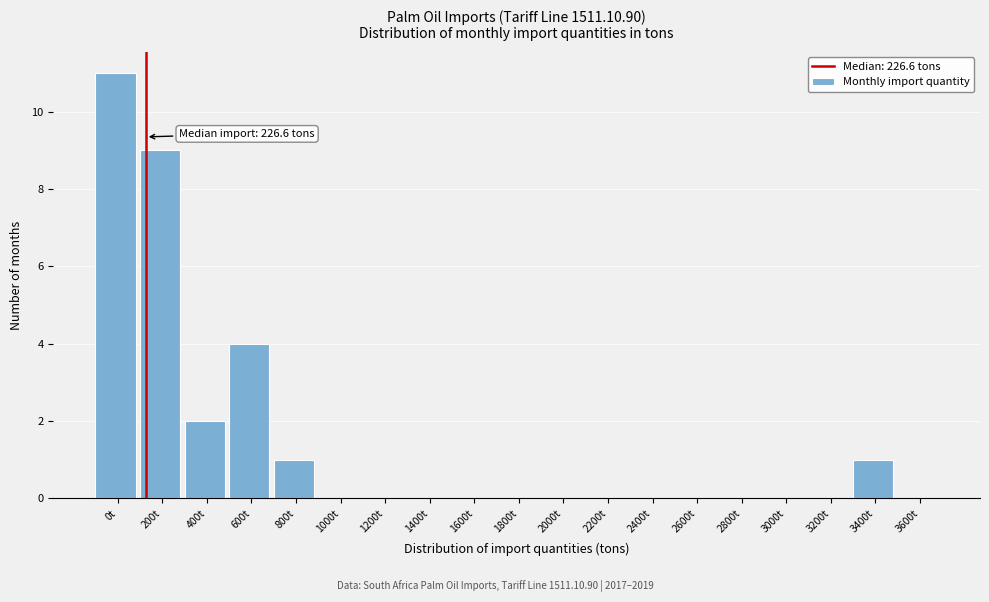

Reading left to right, list all the values displayed in this chart.

0t=11	200t=9	400t=2	600t=4	800t=1	1000t=0	1200t=0	1400t=0	1600t=0	1800t=0	2000t=0	2200t=0	2400t=0	2600t=0	2800t=0	3000t=0	3200t=0	3400t=1	3600t=0